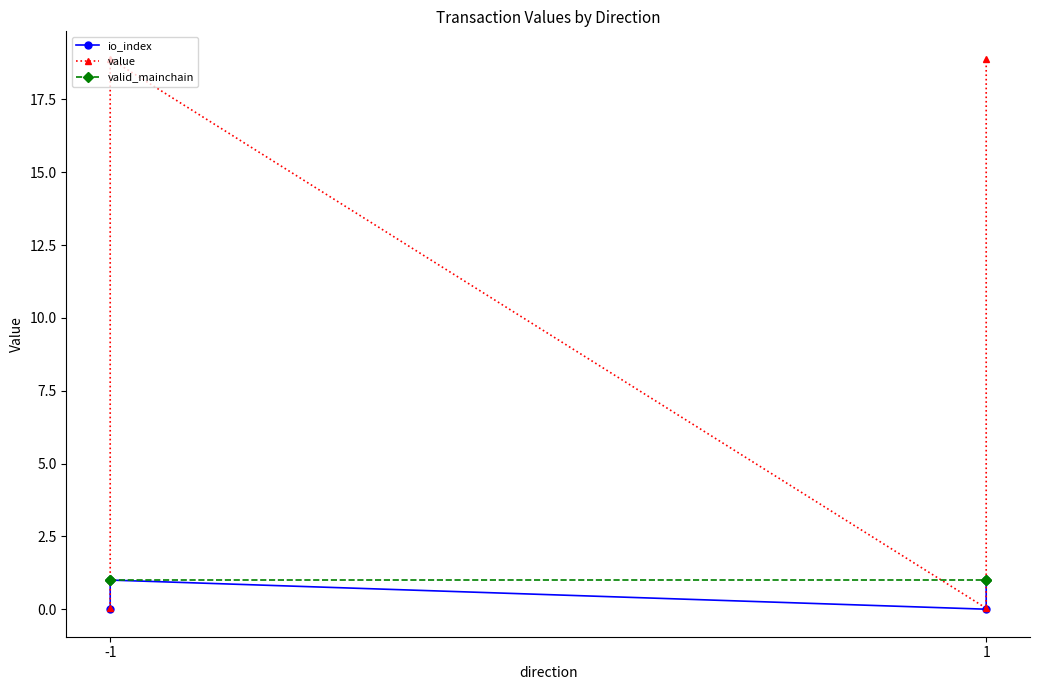

True or false: valid_mainchain has more than 1 points higher than both neighbors.

False